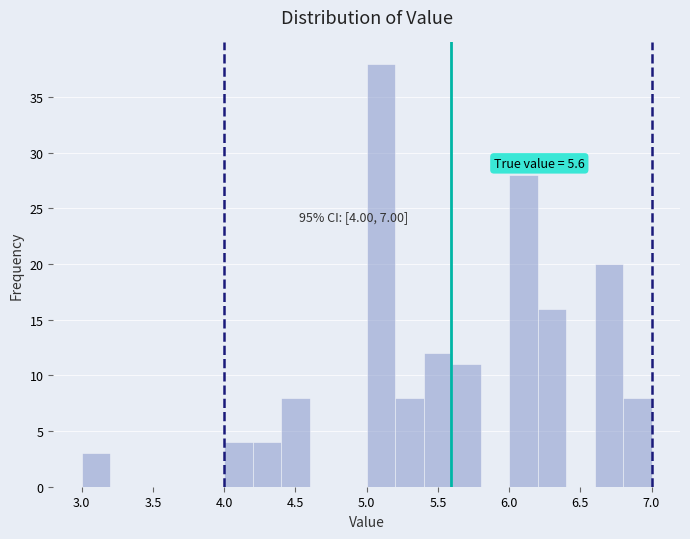

Over which range of the x-axis is the bar tallest?

5.0 to 5.2